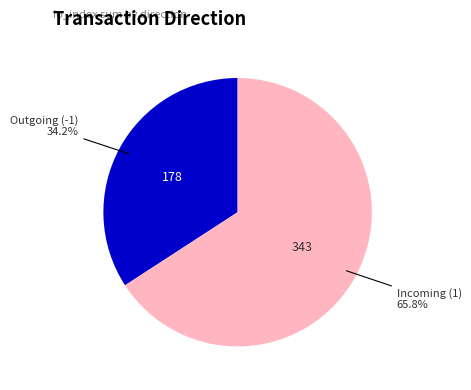

To the nearest percent, what is the difference between the largest and smallest slice percentages?

32%